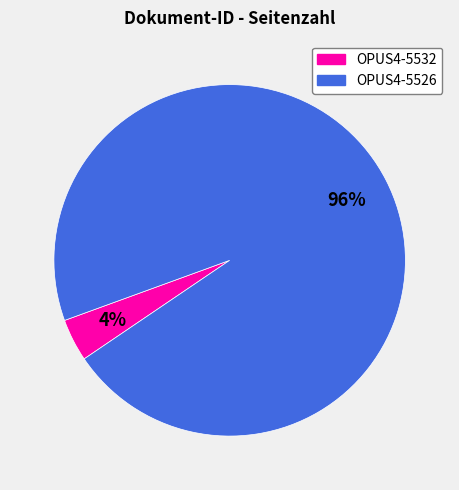

To the nearest percent, what percentage of the pie is OPUS4-5526?

96%